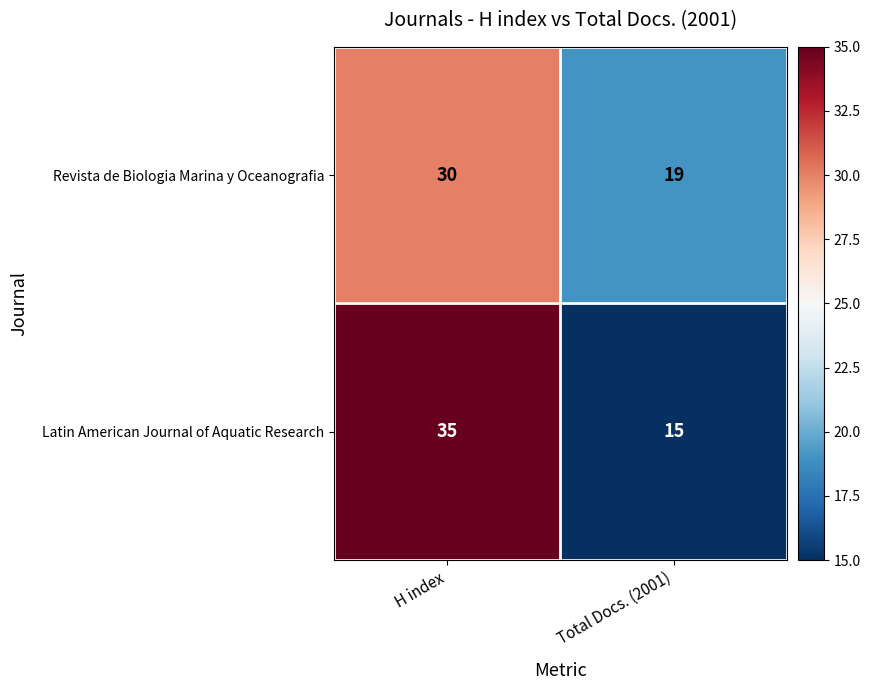

At which category is the sum across all series the highest?

H index